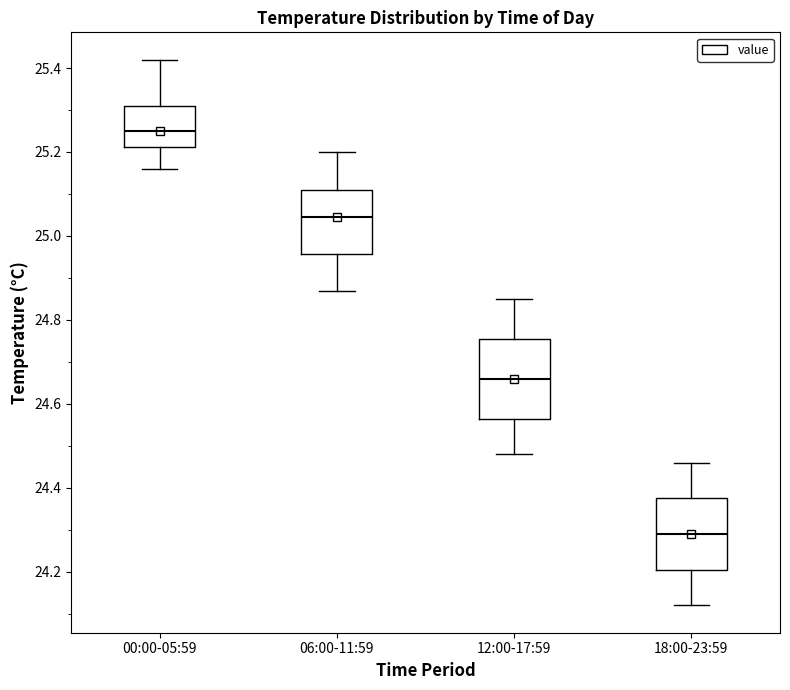

Where does the median line of the box for 06:00-11:59 sit on the y-axis? The values are not printed on the chart, so give them approximately, as read against the axis.

25.04